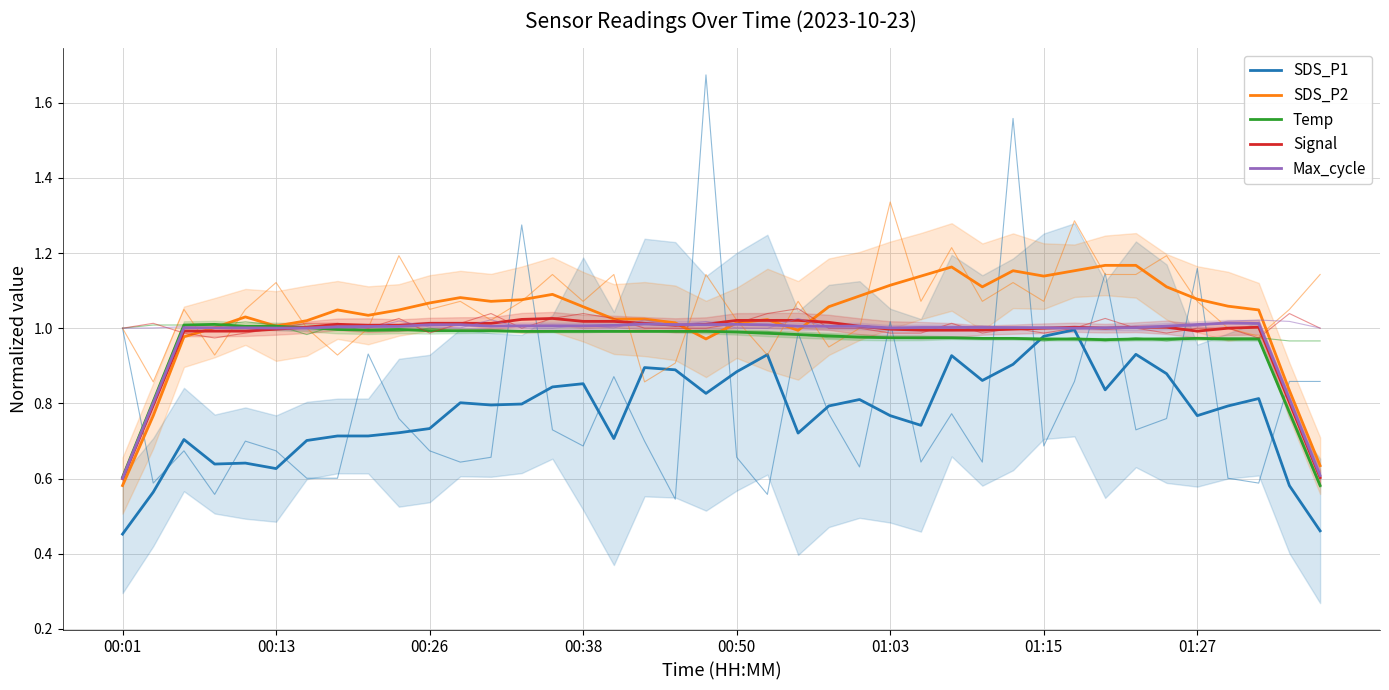

How many values in the Signal series exceed 1?

23